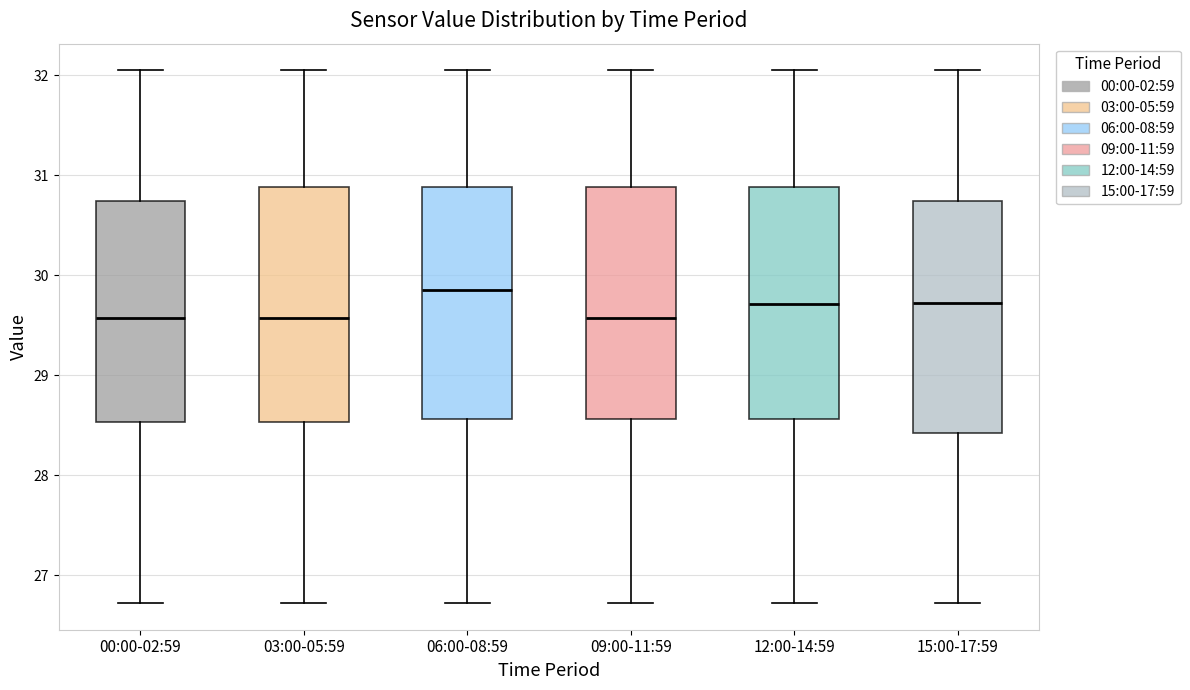

Where does the upper whisker of the box for 15:00-17:59 end on the y-axis? The values are not printed on the chart, so give them approximately, as read against the axis.

32.1